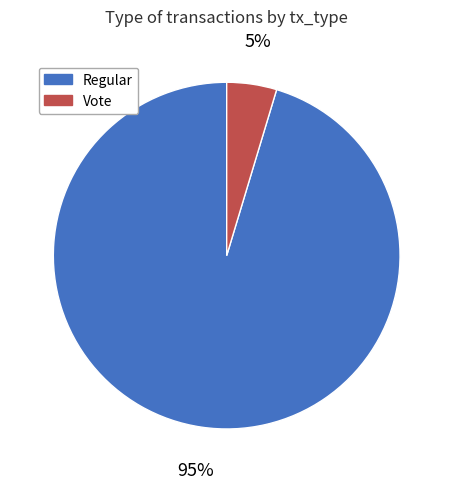

Is there any slice that represents more than half of the pie?

Yes